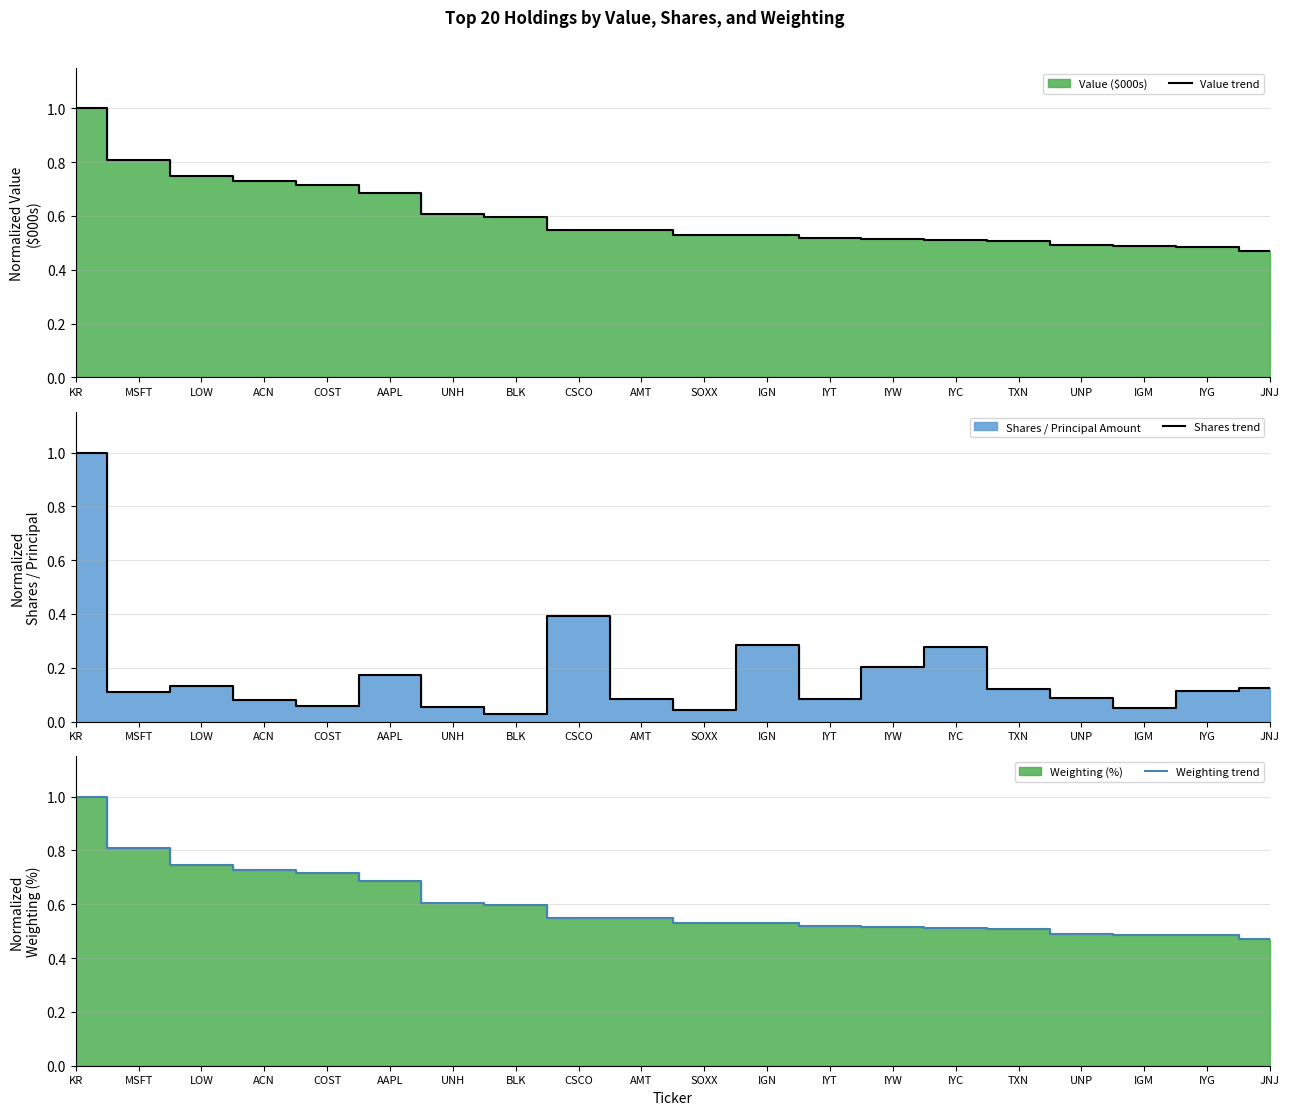

What position from the right is LOW?

18